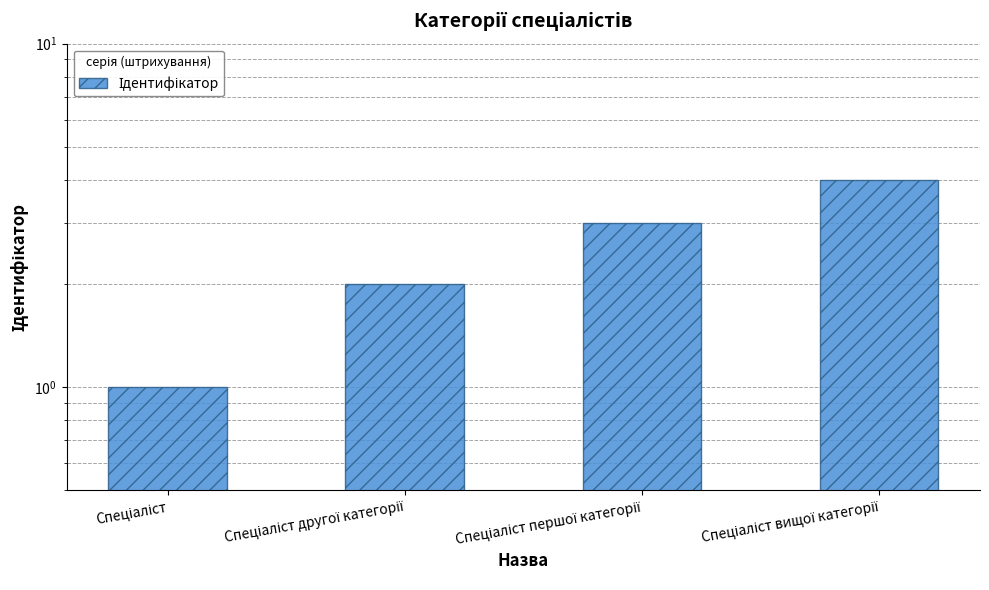

Which category has the highest value across all series?

Спеціаліст вищої категорії